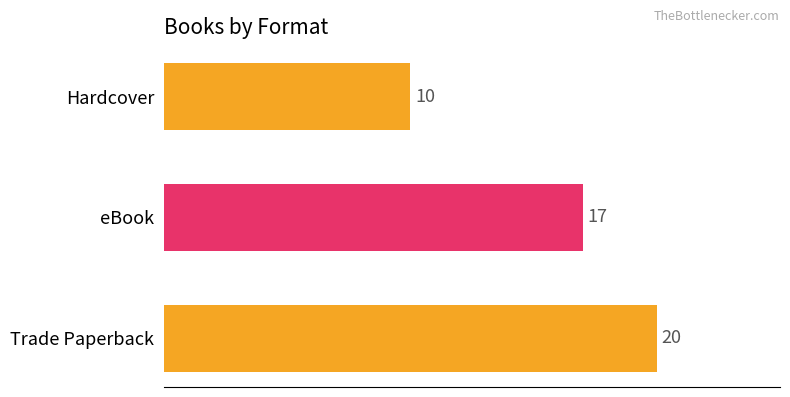

What is the greatest value displayed?

20